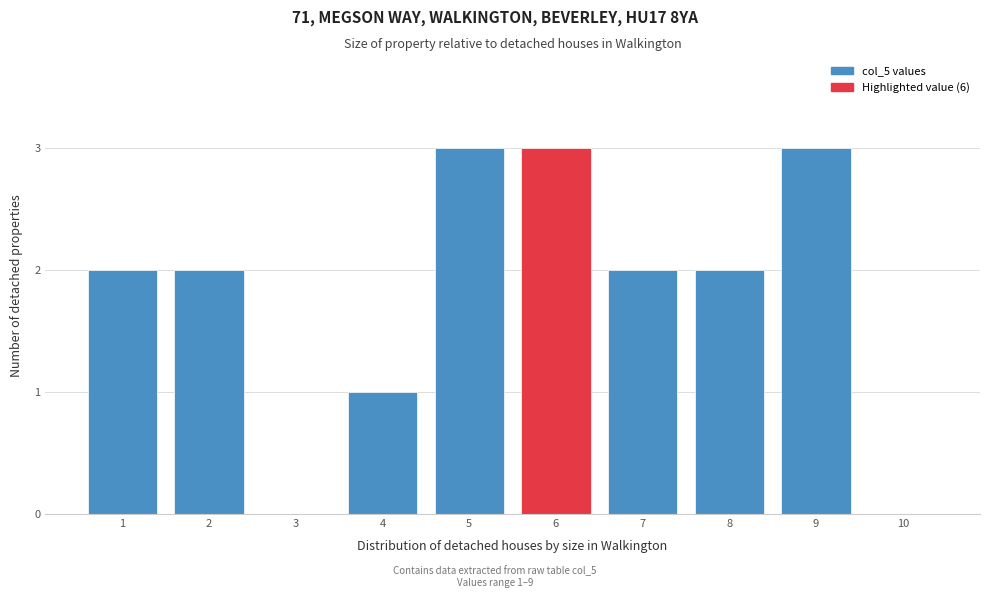

Reading left to right, list all the values displayed in this chart.

1=2	2=2	3=0	4=1	5=3	6=3	7=2	8=2	9=3	10=0